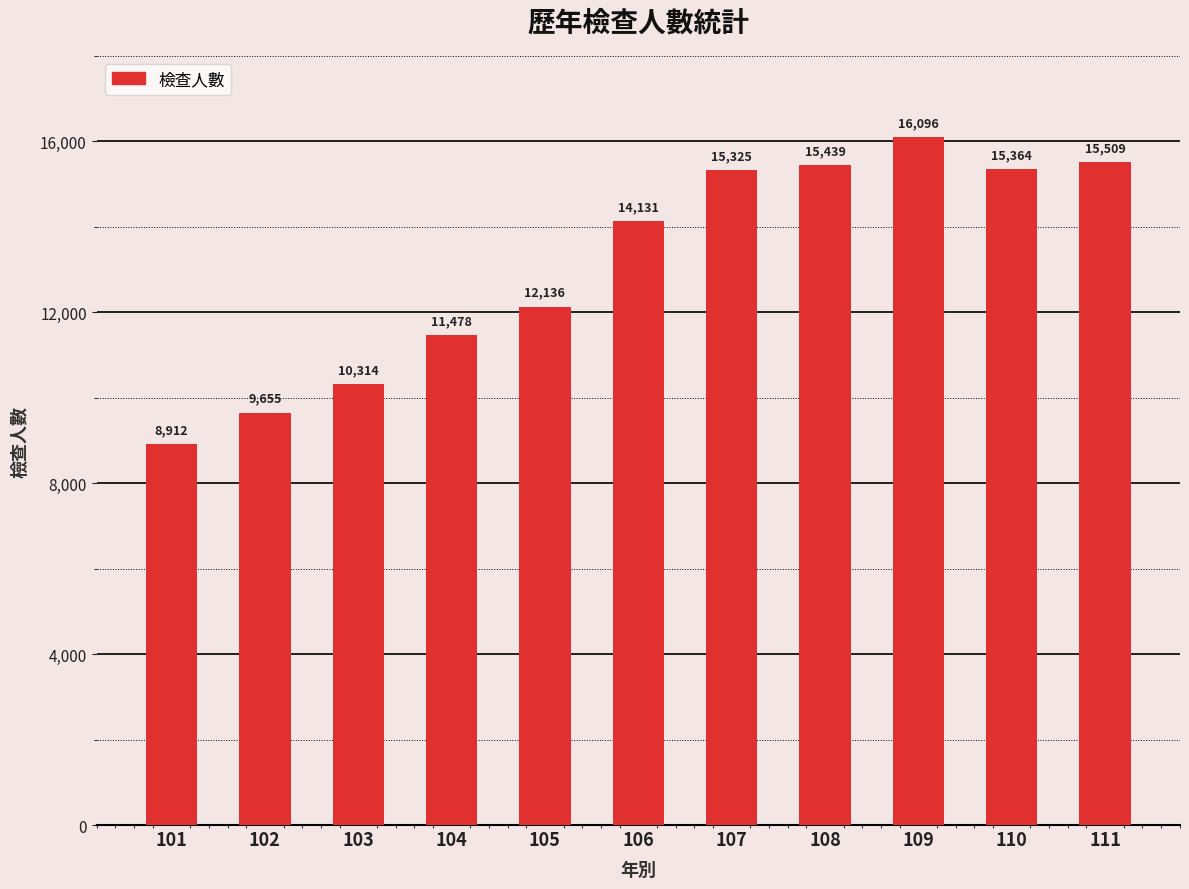

The chart shows a value of 8624 at 106. True or false?

False